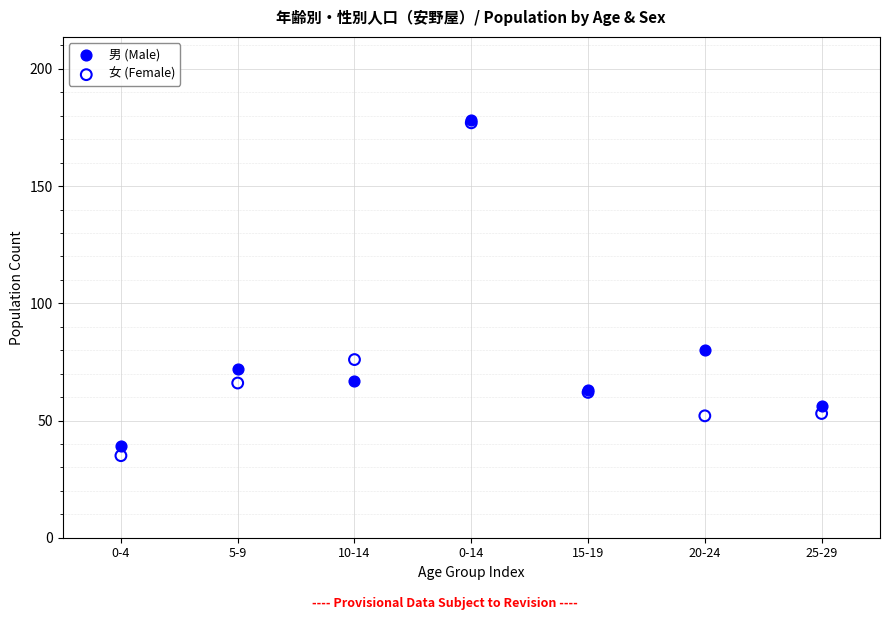

Which series has the largest Y range (max minus min)?

女 (Female)